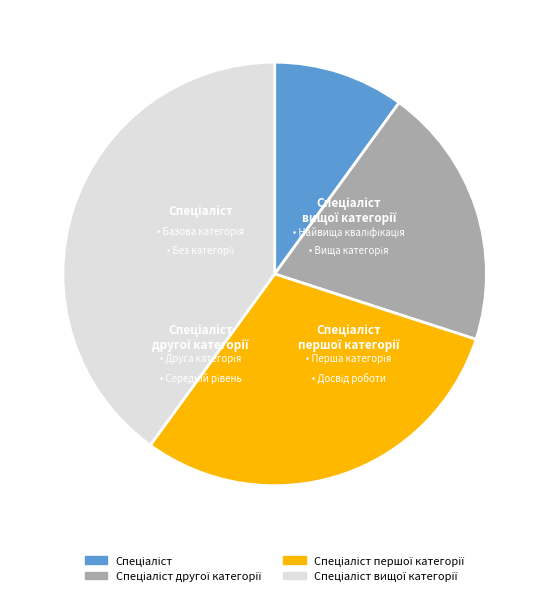

Is there a majority slice in this chart?

No